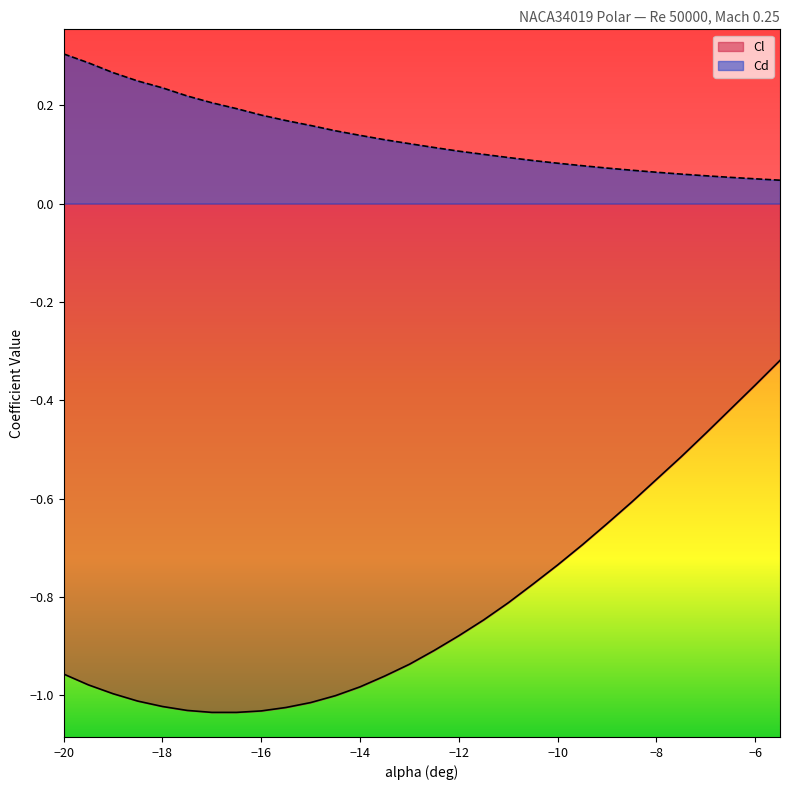

What is the sum of all Cd values?

4.1